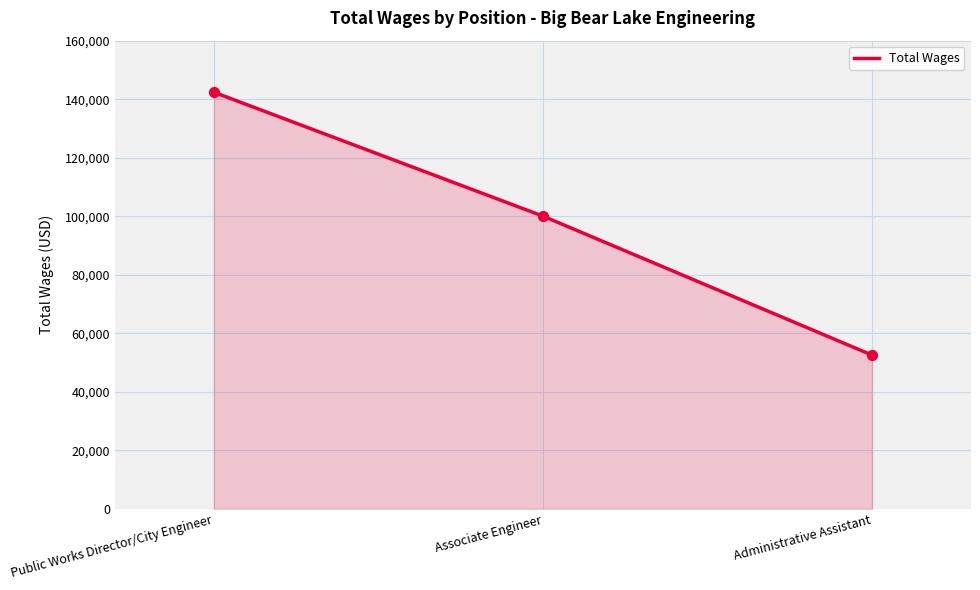

Approximately how many times larger is the value at Public Works Director/City Engineer compared to Administrative Assistant?

2.7